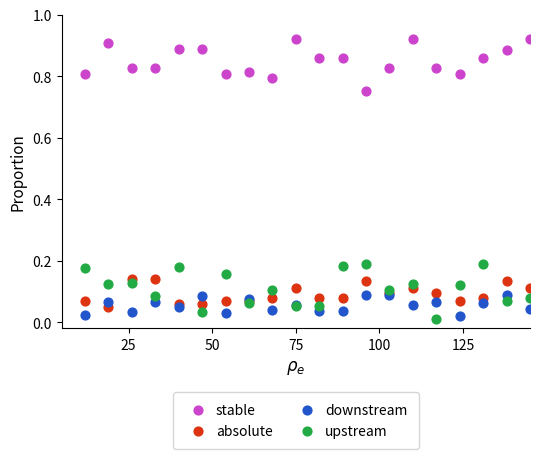

What are all the series names shown in the legend?

stable, absolute, downstream, upstream